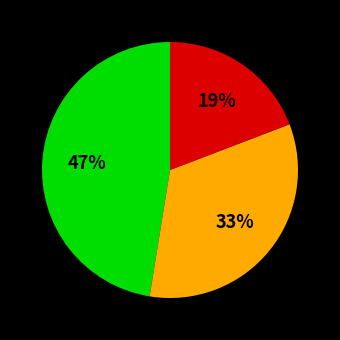

To the nearest percent, what is the average slice percentage?

33%